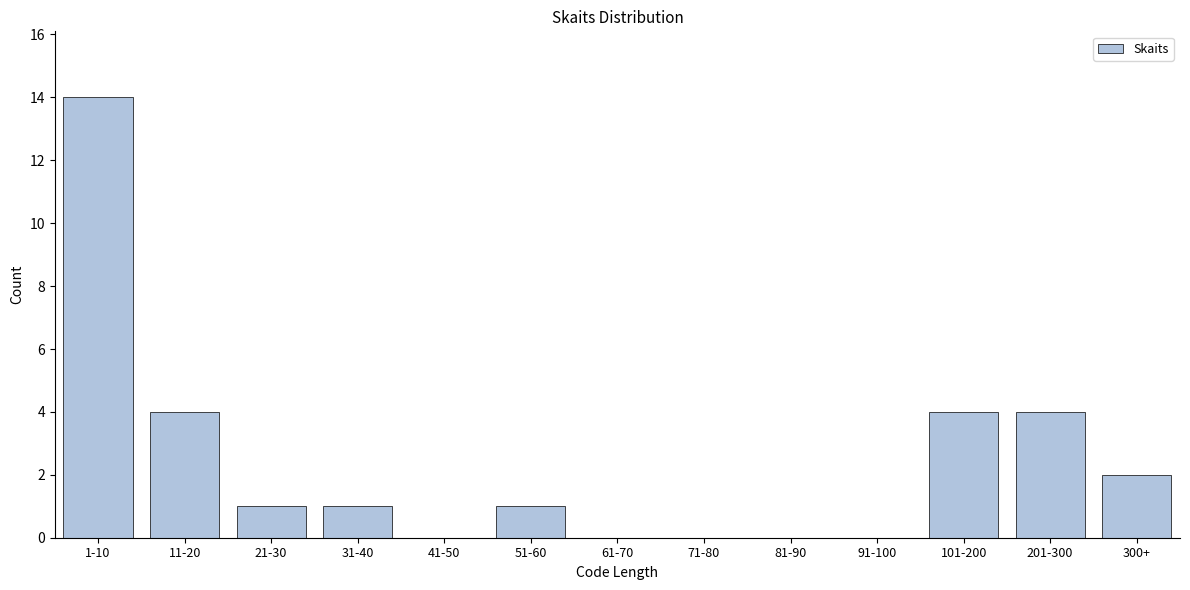

Reading left to right, what are all the values shown in this chart?

1-10=14	11-20=4	21-30=1	31-40=1	41-50=0	51-60=1	61-70=0	71-80=0	81-90=0	91-100=0	101-200=4	201-300=4	300+=2